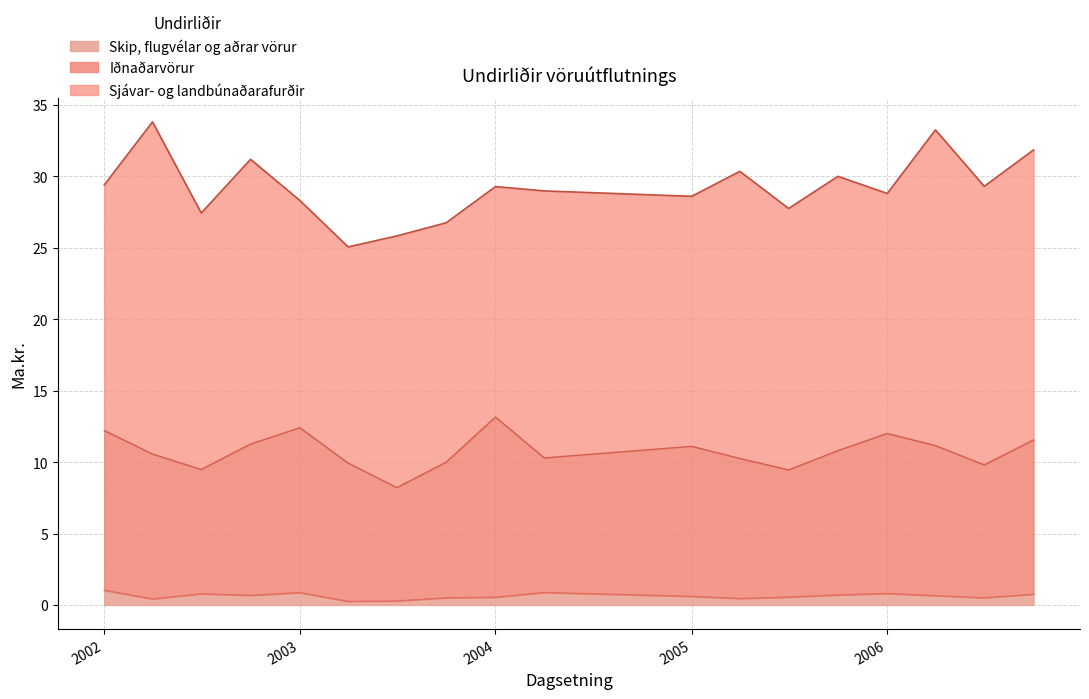

What is the highest value of the Skip, flugvélar og aðrar vörur series?

1.0